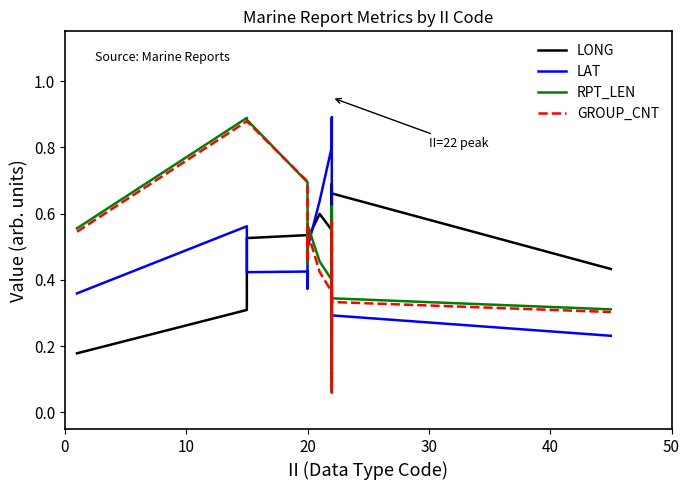

How many categories are shown in the chart?

19